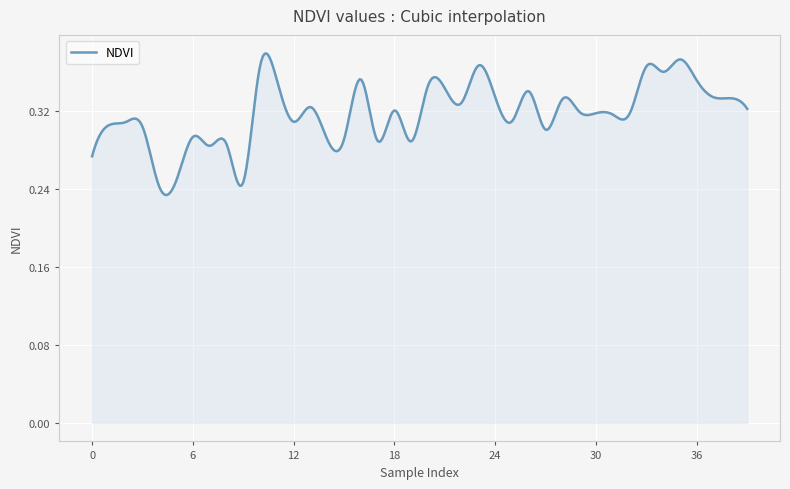

Does the chart have visible grid lines?

Yes